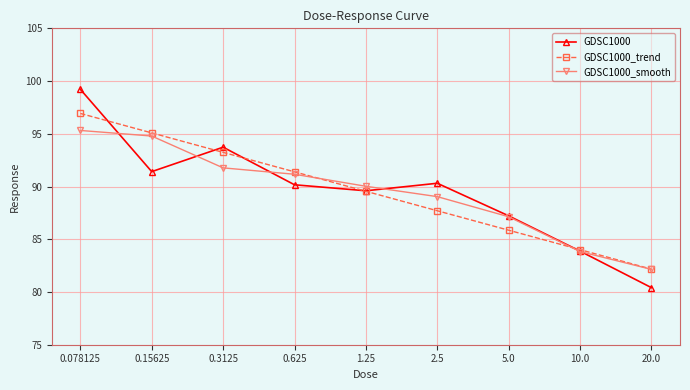

Does the chart display data point markers on the line(s)?

Yes